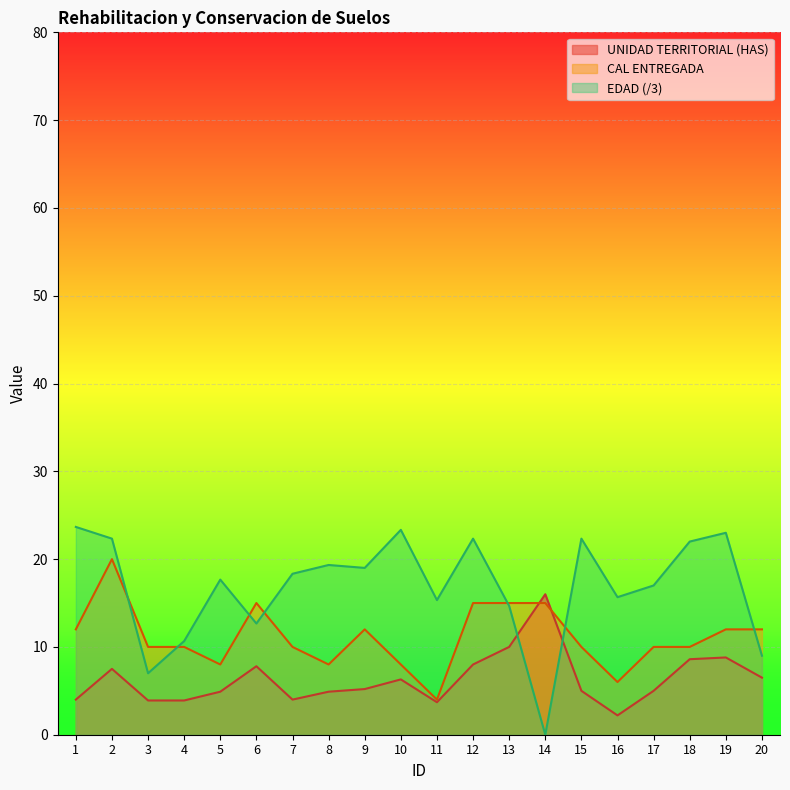

List the series in order of their peak value, highest first.

EDAD (/3), CAL ENTREGADA, UNIDAD TERRITORIAL (HAS)